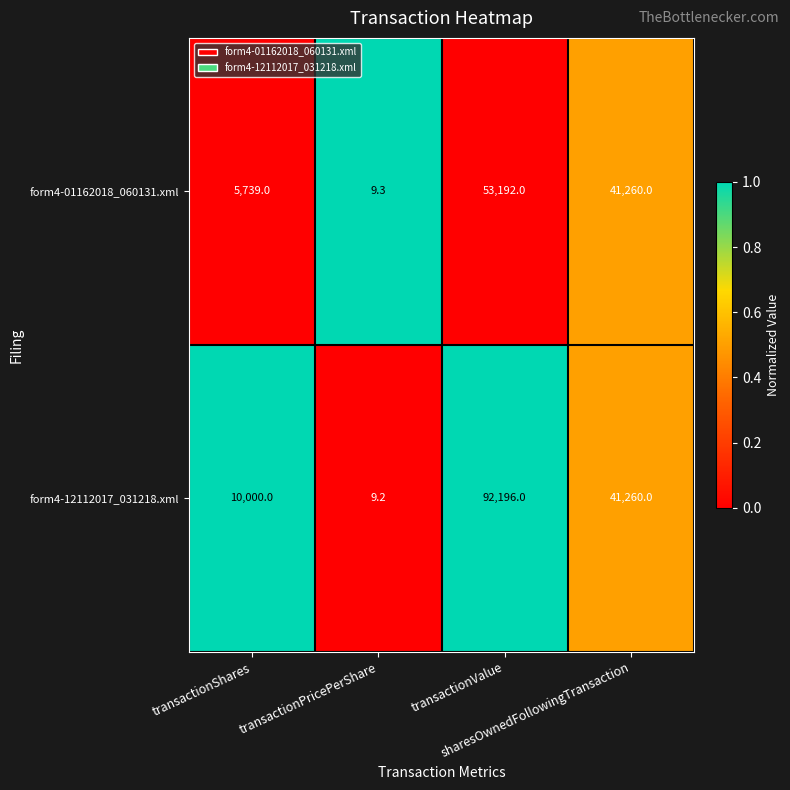

Which series has the widest spread of values?

form4-12112017_031218.xml